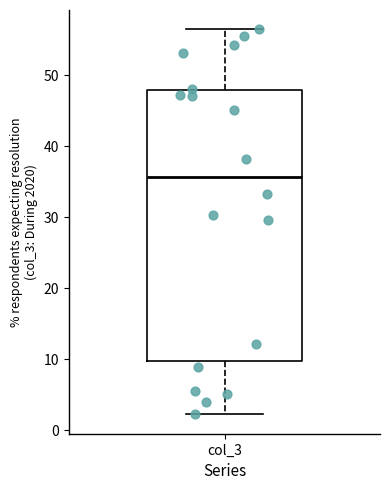

Transcribe this box plot: give where the median line is, the range the box spans, and where the two whiskers end, as read against the y-axis. The values are not printed on the chart, so give them approximately, as read against the axis.

median 36, box 10 to 48, whiskers 2 to 56